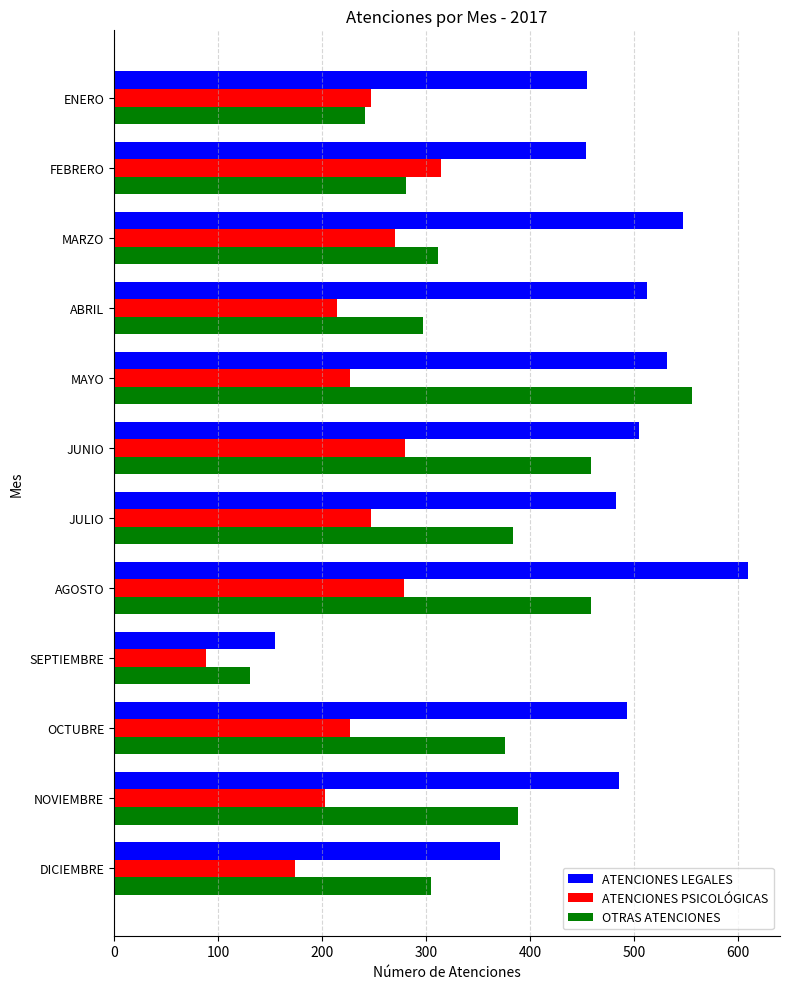

What is the average value of the ATENCIONES LEGALES series?

467